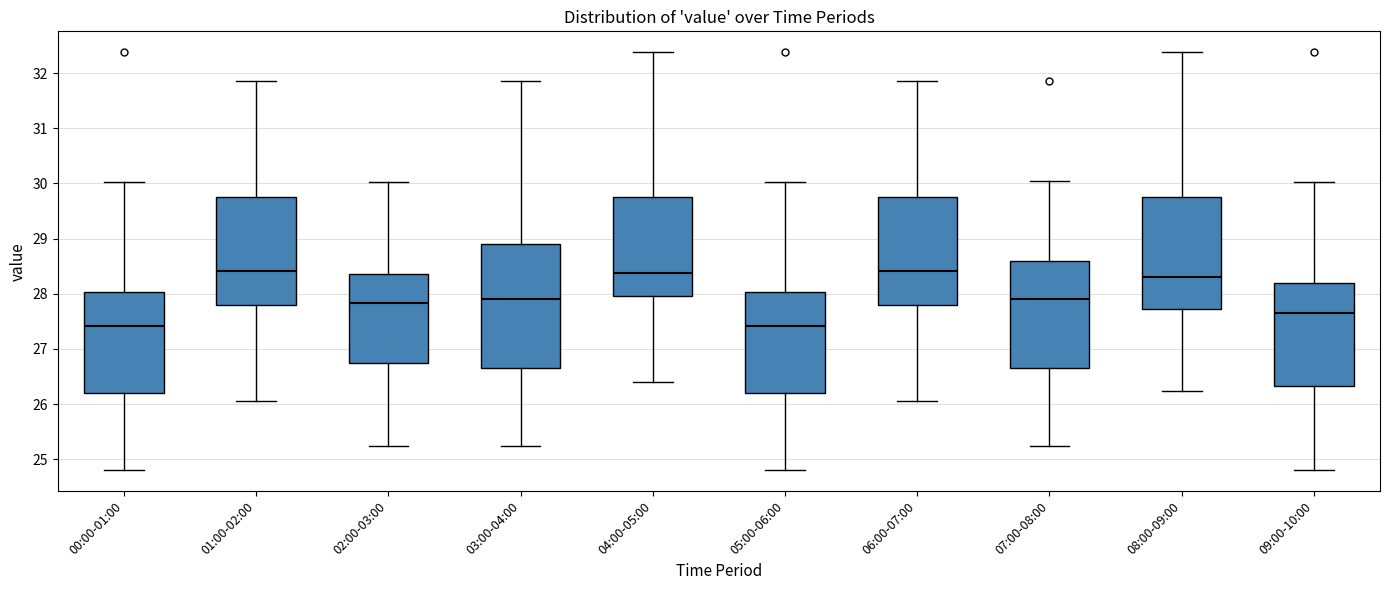

Reading left to right, read every box against the y-axis: the position of its median line, the range the box covers, and the ends of its whiskers. The values are not printed on the chart, so give them approximately, as read against the axis.

00:00-01:00: median 27.4, box 26.2 to 28.0, whiskers 24.8 to 30.0
01:00-02:00: median 28.4, box 27.8 to 29.8, whiskers 26.1 to 31.9
02:00-03:00: median 27.8, box 26.7 to 28.4, whiskers 25.2 to 30.0
03:00-04:00: median 27.9, box 26.7 to 28.9, whiskers 25.2 to 31.9
04:00-05:00: median 28.4, box 28.0 to 29.8, whiskers 26.4 to 32.4
05:00-06:00: median 27.4, box 26.2 to 28.0, whiskers 24.8 to 30.0
06:00-07:00: median 28.4, box 27.8 to 29.8, whiskers 26.1 to 31.9
07:00-08:00: median 27.9, box 26.7 to 28.6, whiskers 25.2 to 30.1
08:00-09:00: median 28.3, box 27.7 to 29.8, whiskers 26.2 to 32.4
09:00-10:00: median 27.7, box 26.3 to 28.2, whiskers 24.8 to 30.0